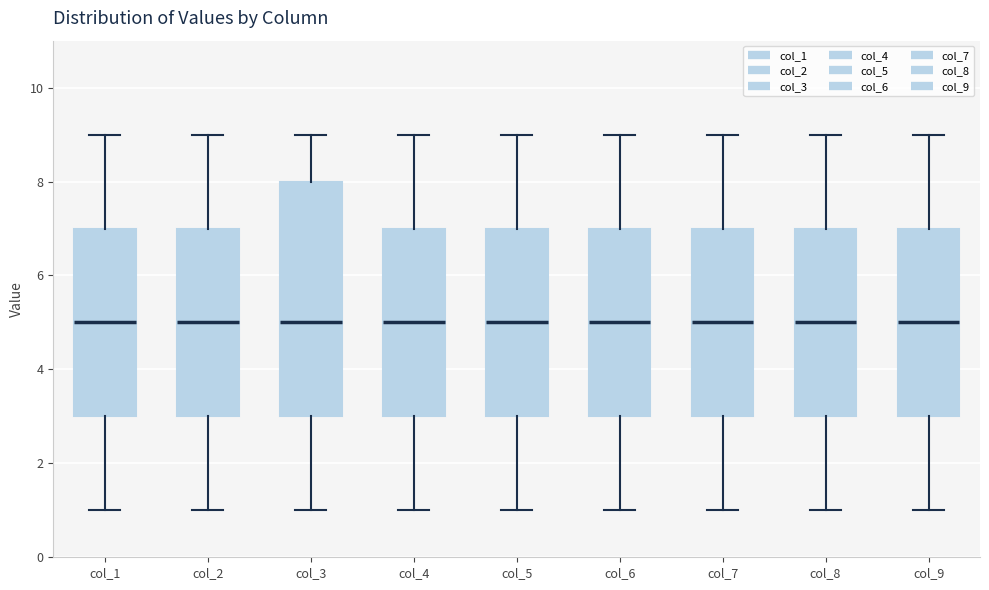

Reading left to right, read every box against the y-axis: the position of its median line, the range the box covers, and the ends of its whiskers. The values are not printed on the chart, so give them approximately, as read against the axis.

col_1: median 5, box 3 to 7, whiskers 1 to 9
col_2: median 5, box 3 to 7, whiskers 1 to 9
col_3: median 5, box 3 to 8, whiskers 1 to 9
col_4: median 5, box 3 to 7, whiskers 1 to 9
col_5: median 5, box 3 to 7, whiskers 1 to 9
col_6: median 5, box 3 to 7, whiskers 1 to 9
col_7: median 5, box 3 to 7, whiskers 1 to 9
col_8: median 5, box 3 to 7, whiskers 1 to 9
col_9: median 5, box 3 to 7, whiskers 1 to 9